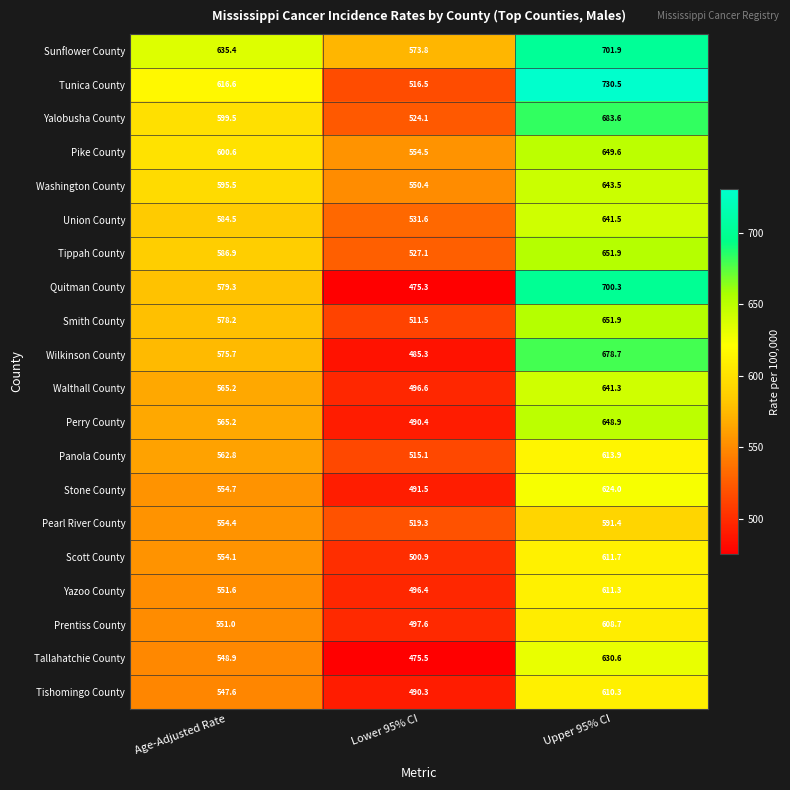

The value of Tippah County at Upper 95% CI is 651.9. True or false?

True